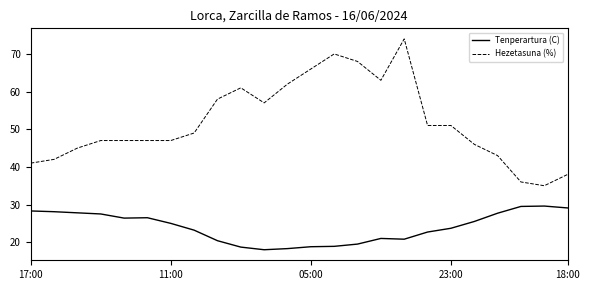

Which series has the largest total across all categories?

Hezetasuna (%)